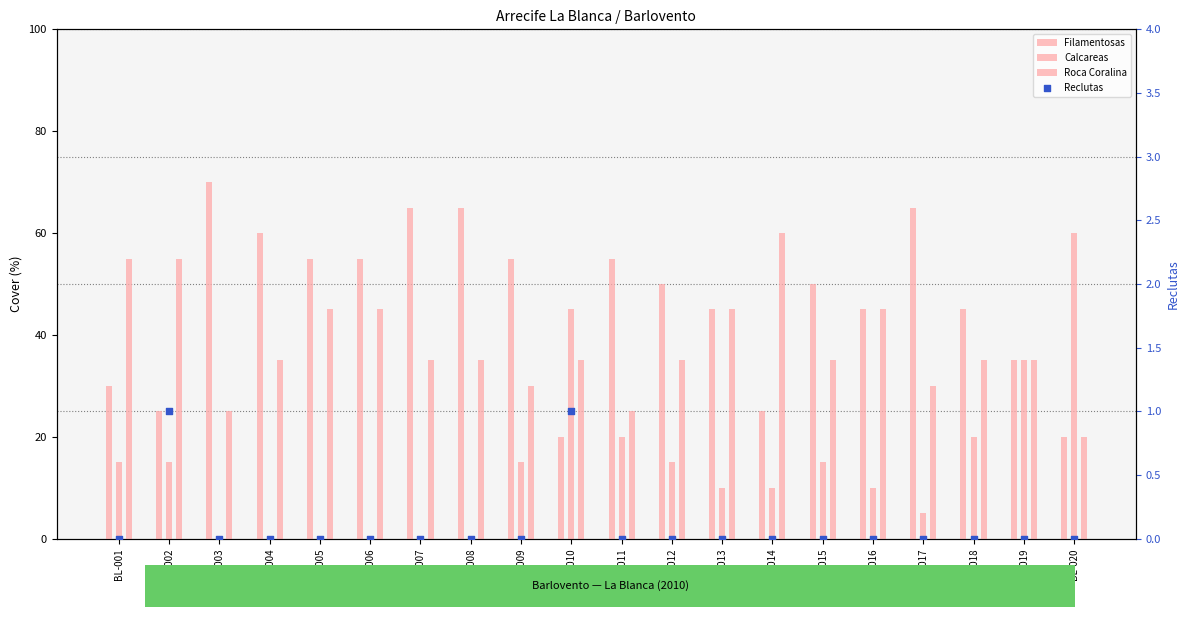

What is the total value across all series at BL-010?

101